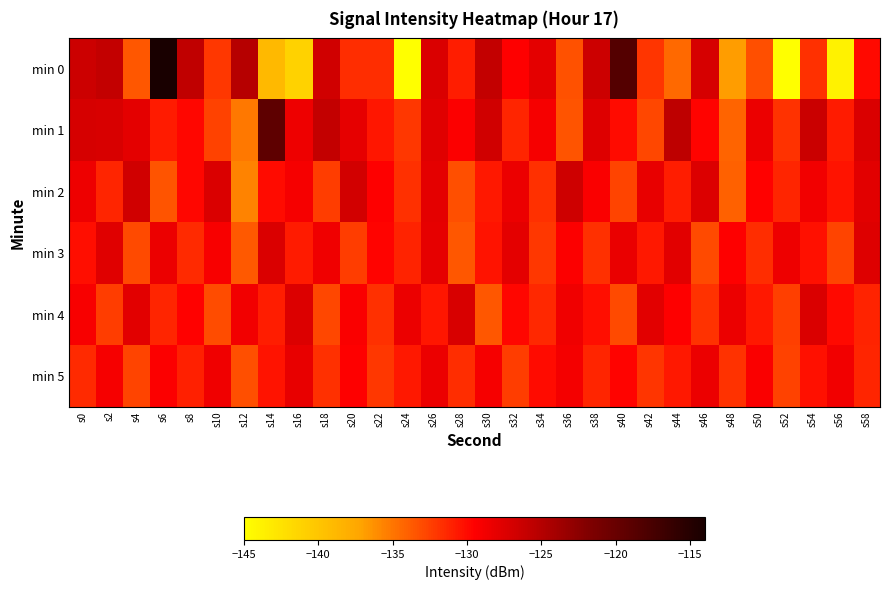

Which has a higher value, s18 or s30?

s30